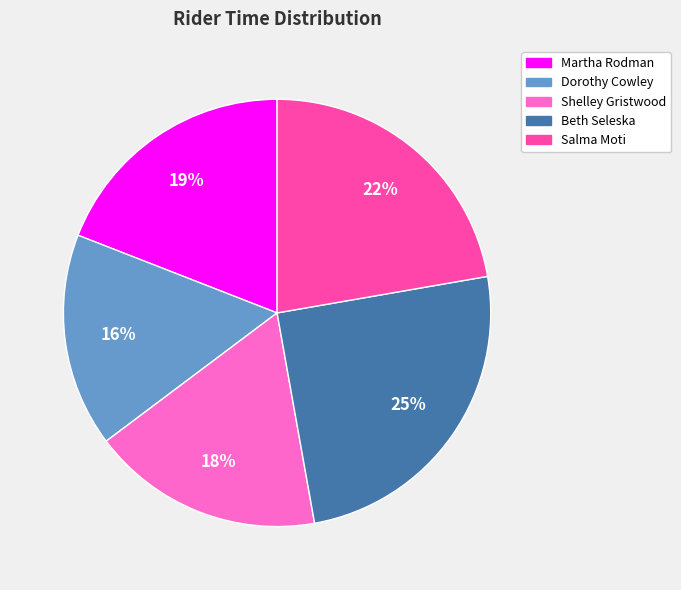

To the nearest percent, what is the difference between the Martha Rodman and Beth Seleska slice percentages?

6%